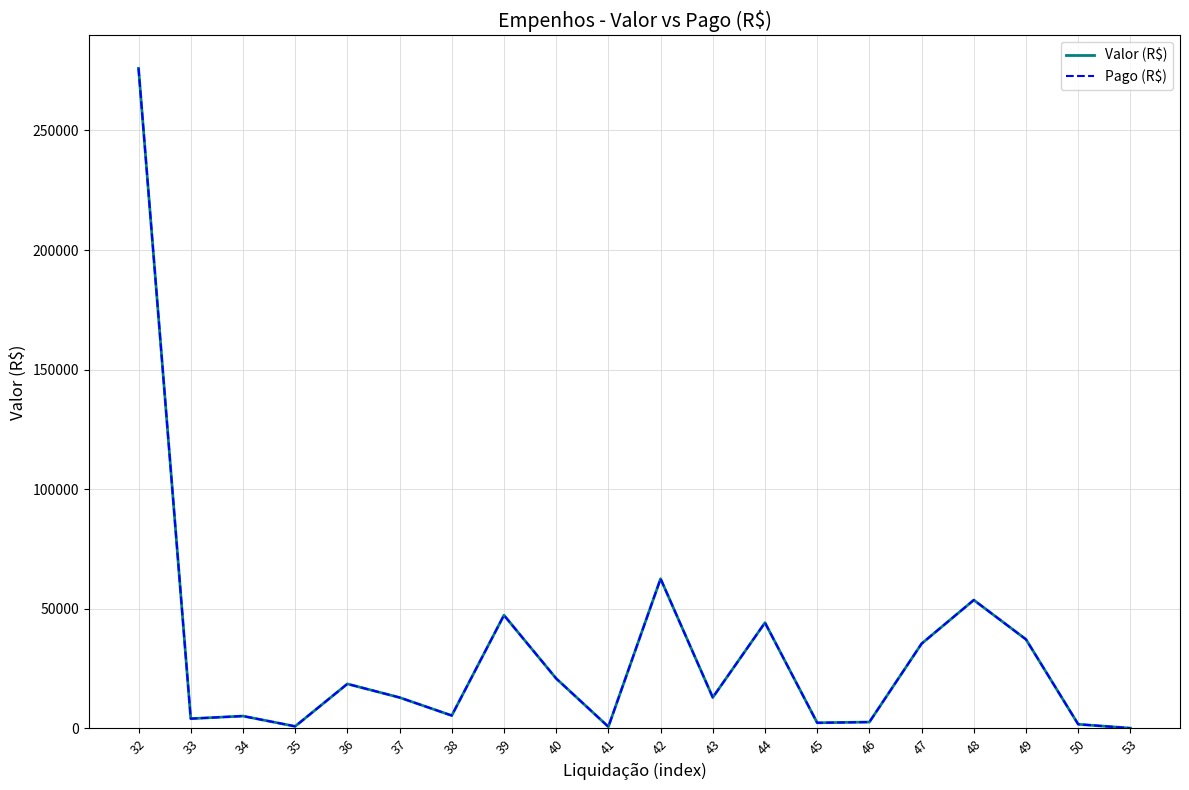

Reading left to right, transcribe all the data shown in this chart.

Valor (R$): 32=275975.9	33=4075.0	34=5163.2	35=864.6	36=18607.0	37=12921.6	38=5377.1	39=47335.8	40=20872.8	41=689.7	42=62580.2	43=12949.2	44=44208.0	45=2348.2	46=2650.0	47=35429.2	48=53672.7	49=37214.0	50=1729.3	53=113.4
Pago (R$): 32=275975.9	33=4075.0	34=5163.2	35=864.6	36=18607.0	37=12921.6	38=5377.1	39=47335.8	40=20872.8	41=689.7	42=62580.2	43=12949.2	44=44208.0	45=2348.2	46=2650.0	47=35429.2	48=53672.7	49=37214.0	50=1729.3	53=113.4